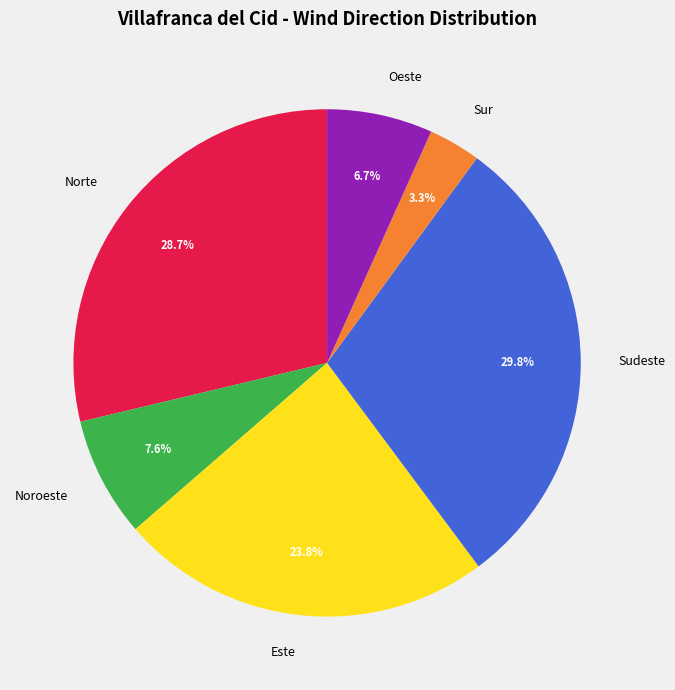

How many segments does this pie chart have?

6